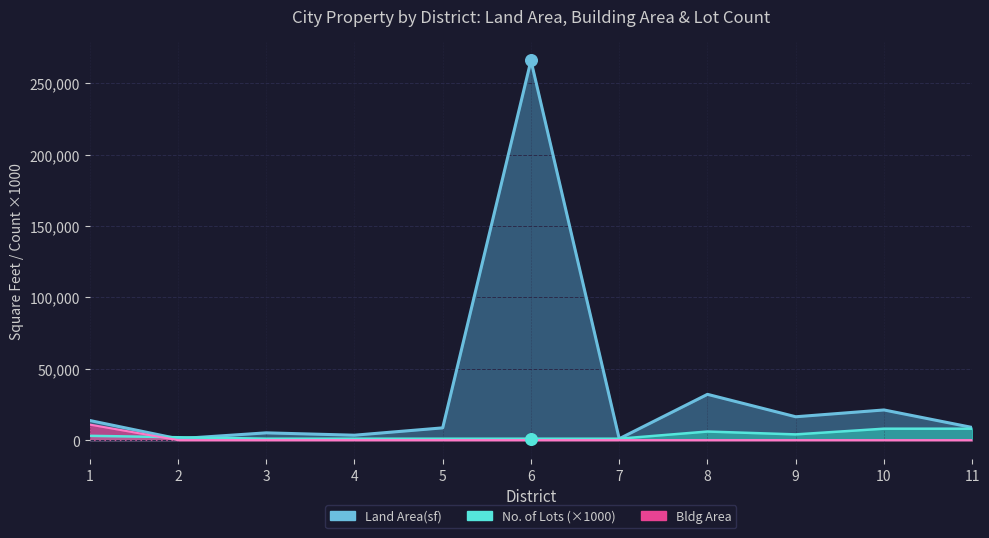

At how many categories does at least one series exceed 32443?

1